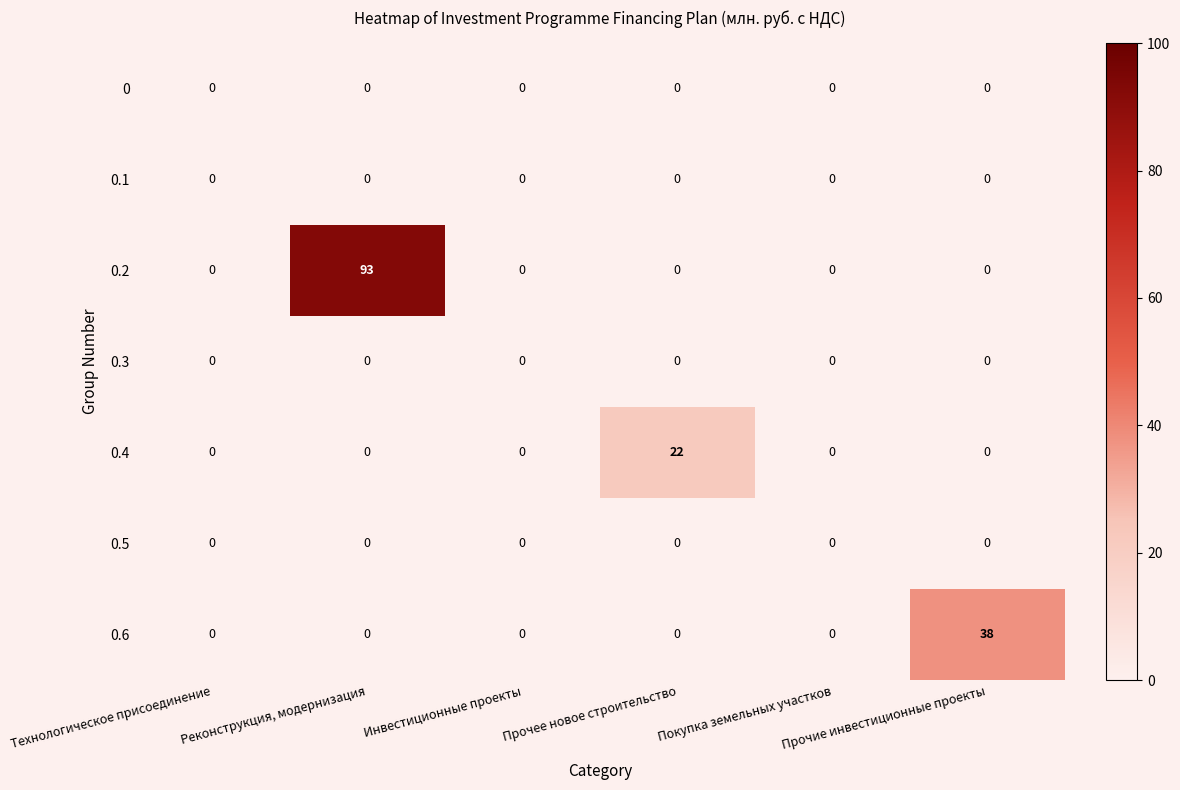

At how many categories does at least one series exceed 21?

3